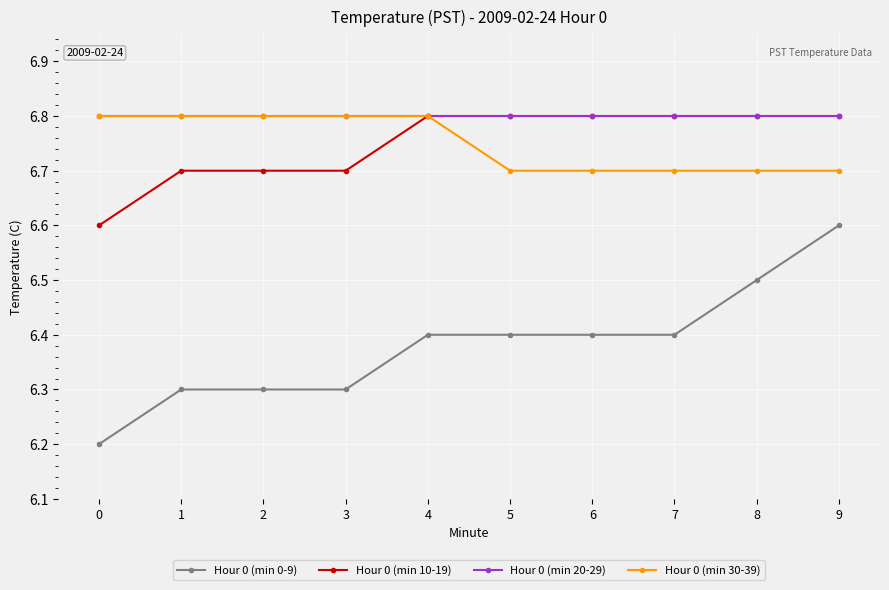

What is the smallest value displayed?

6.2